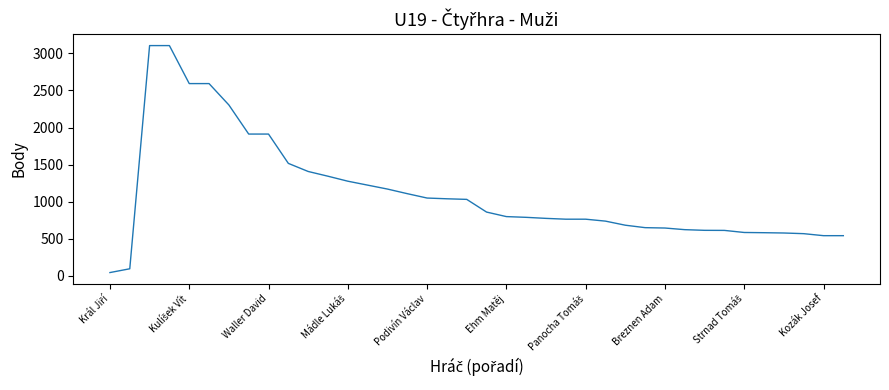

What is the difference between the maximum and minimum values?

3058